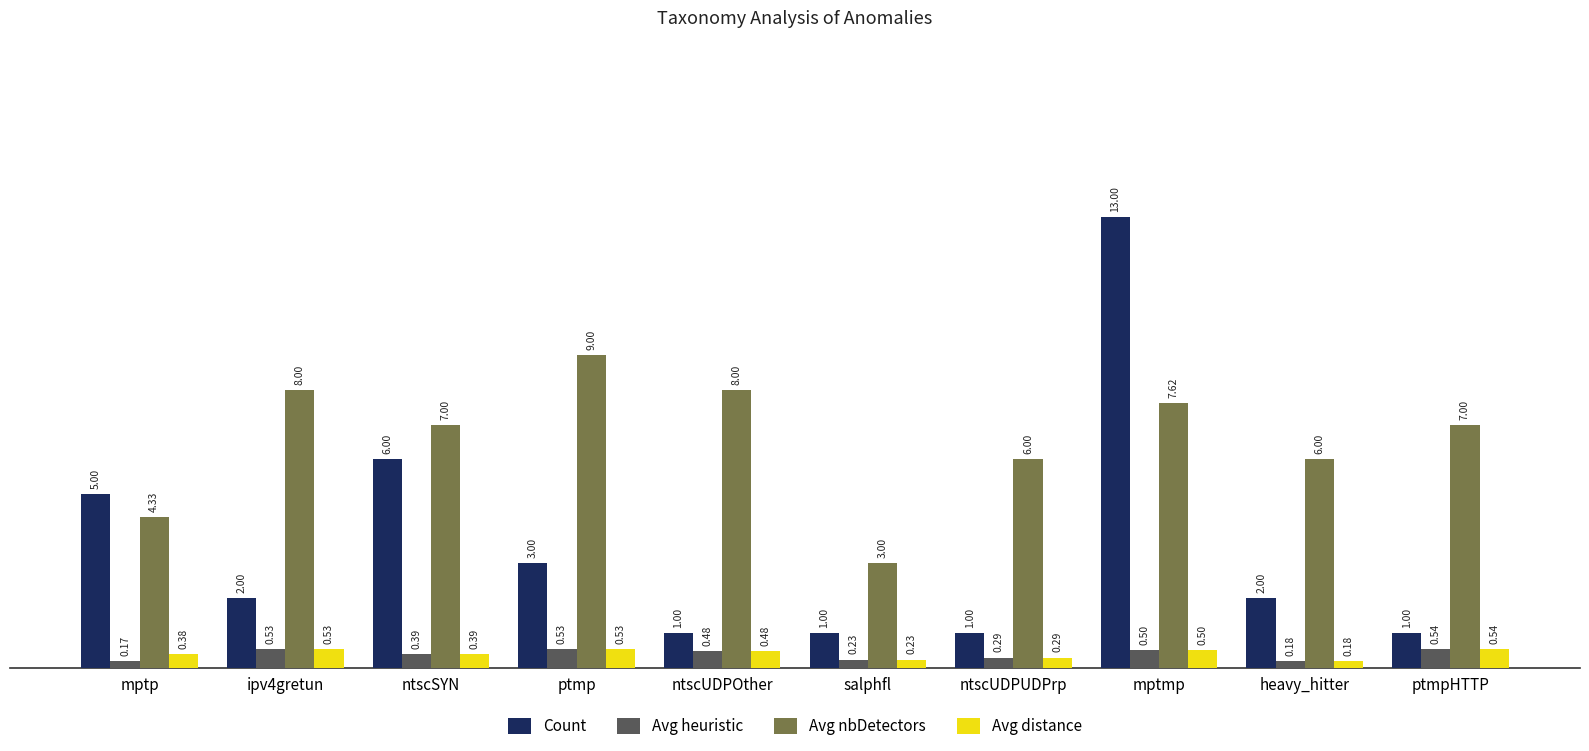

Which series has the widest spread of values?

Count